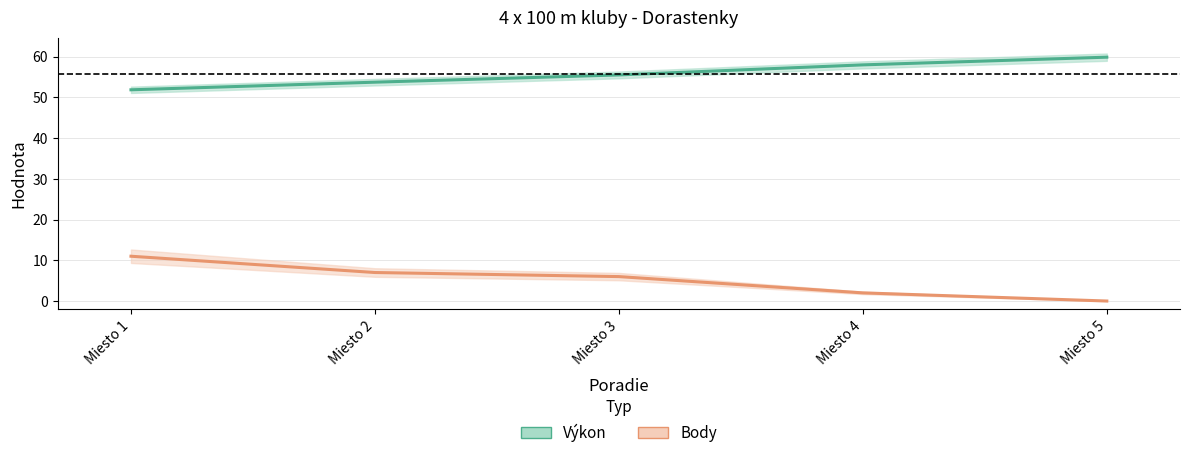

List the series in order of their overall mean, lowest first.

Body, Výkon